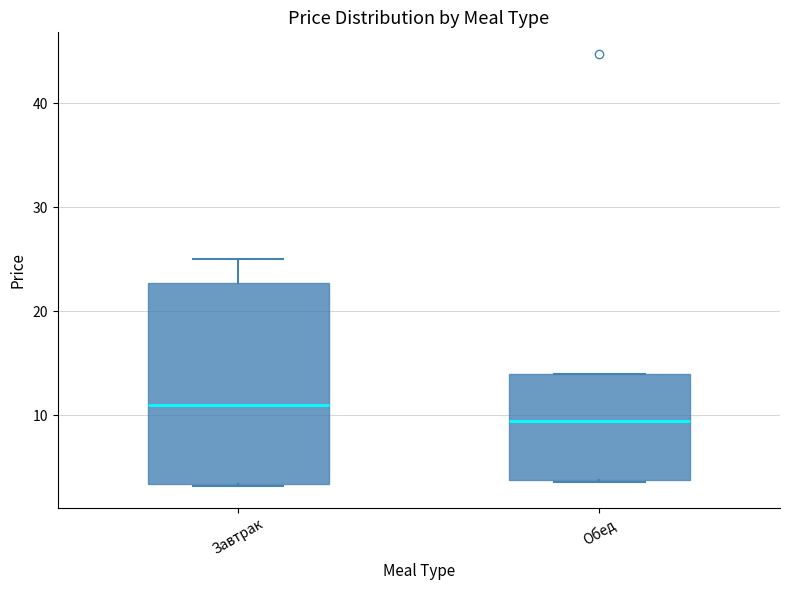

Where is the upper edge of the box for Обед on the y-axis? The values are not printed on the chart, so give them approximately, as read against the axis.

14